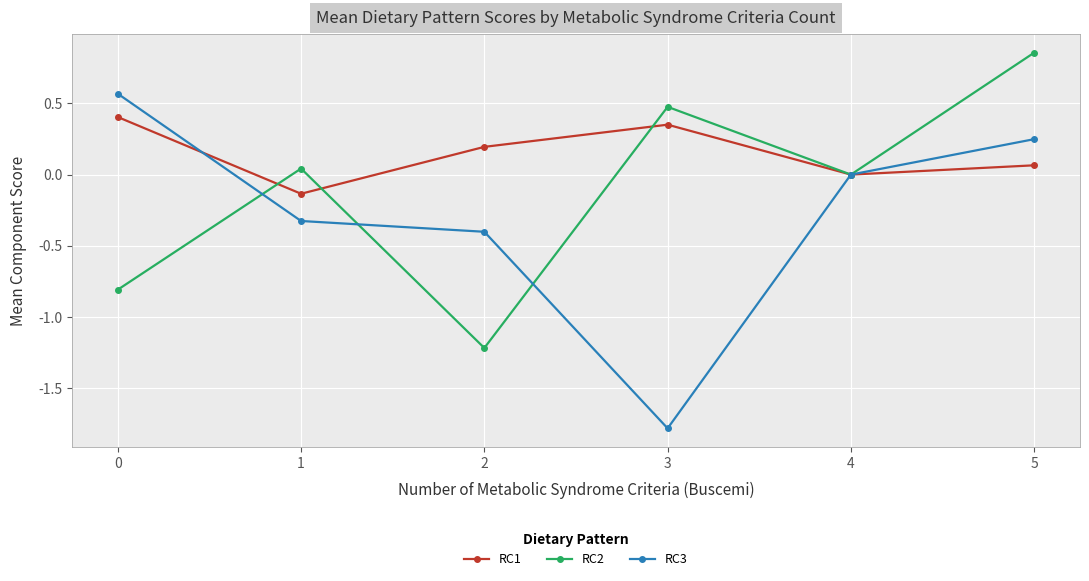

Which label corresponds to the smallest value in the chart?

3